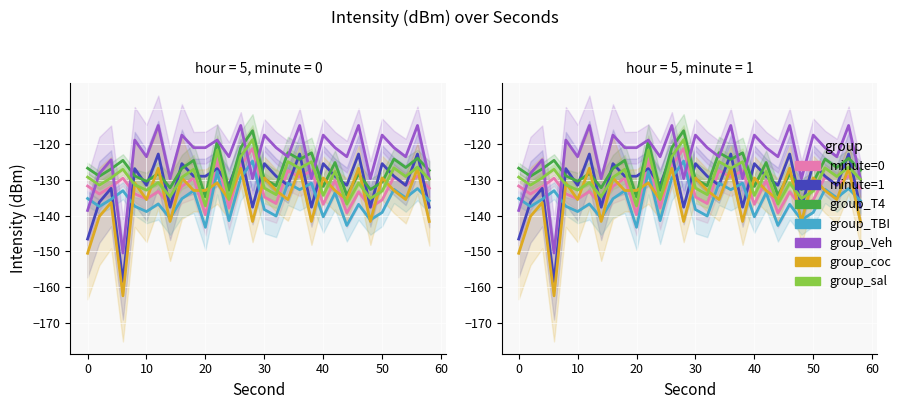

True or false: the data shows -127.4 at 38.

True